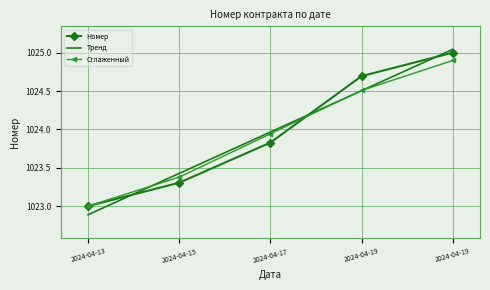

How many values in the Тренд series are below 1023?

1